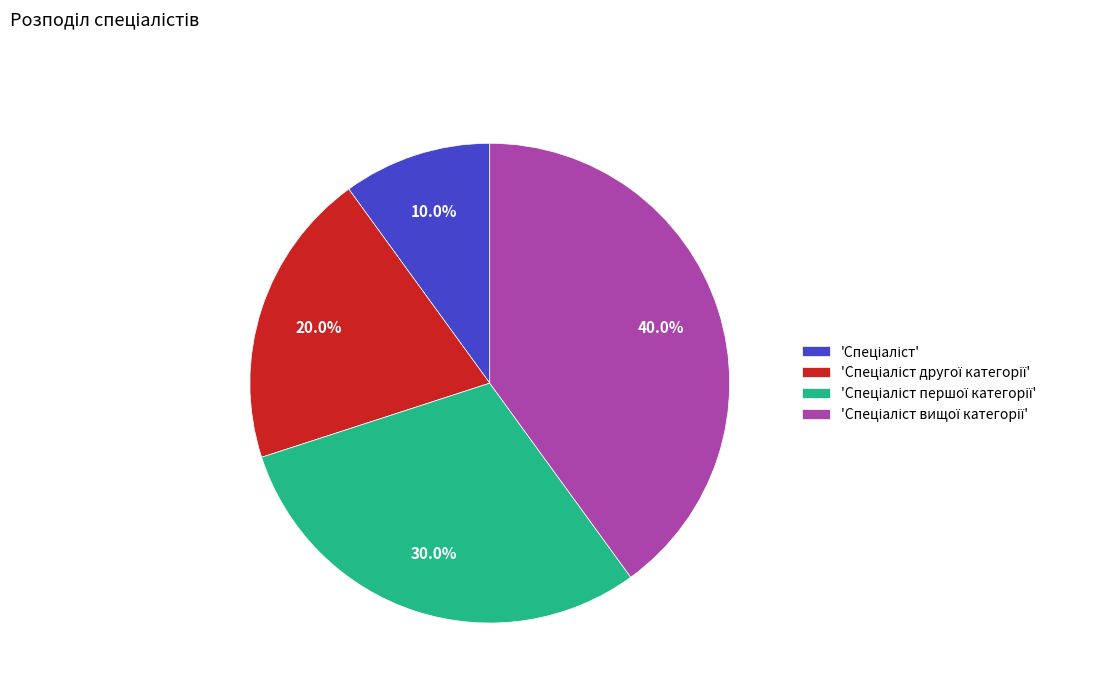

To the nearest percent, what is the average slice percentage?

25%